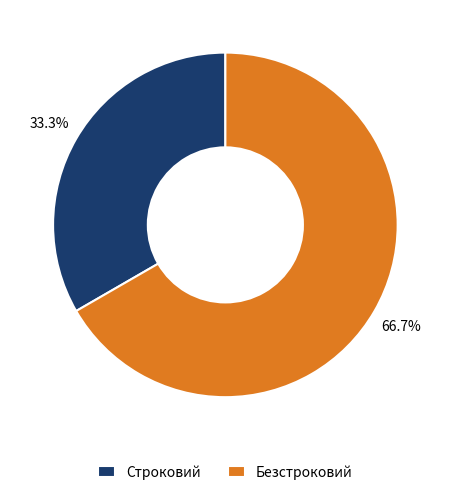

To the nearest percent, what portion does Безстроковий represent?

67%